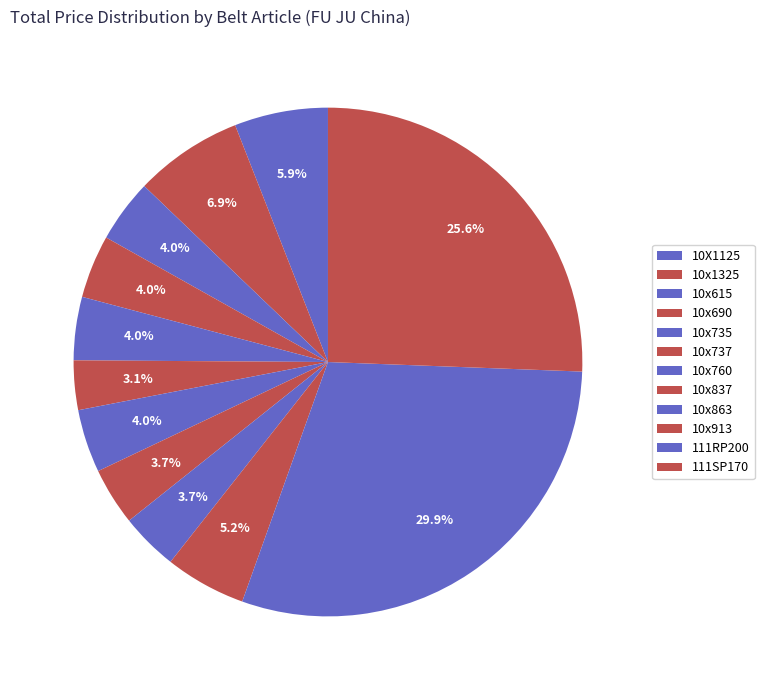

To the nearest percent, what is the average slice percentage?

8%